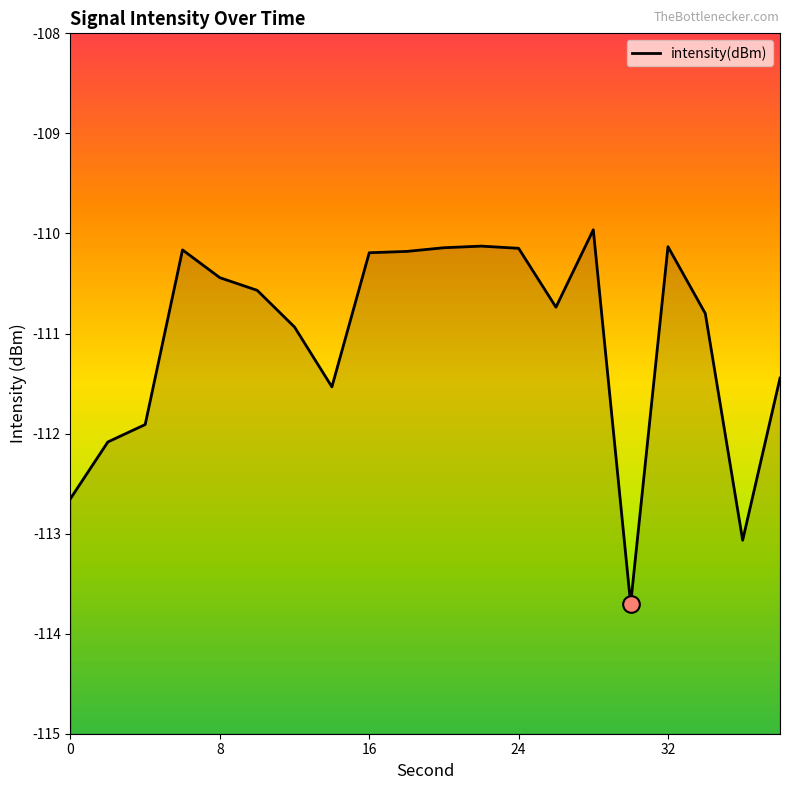

How many data points are less than -110?

19